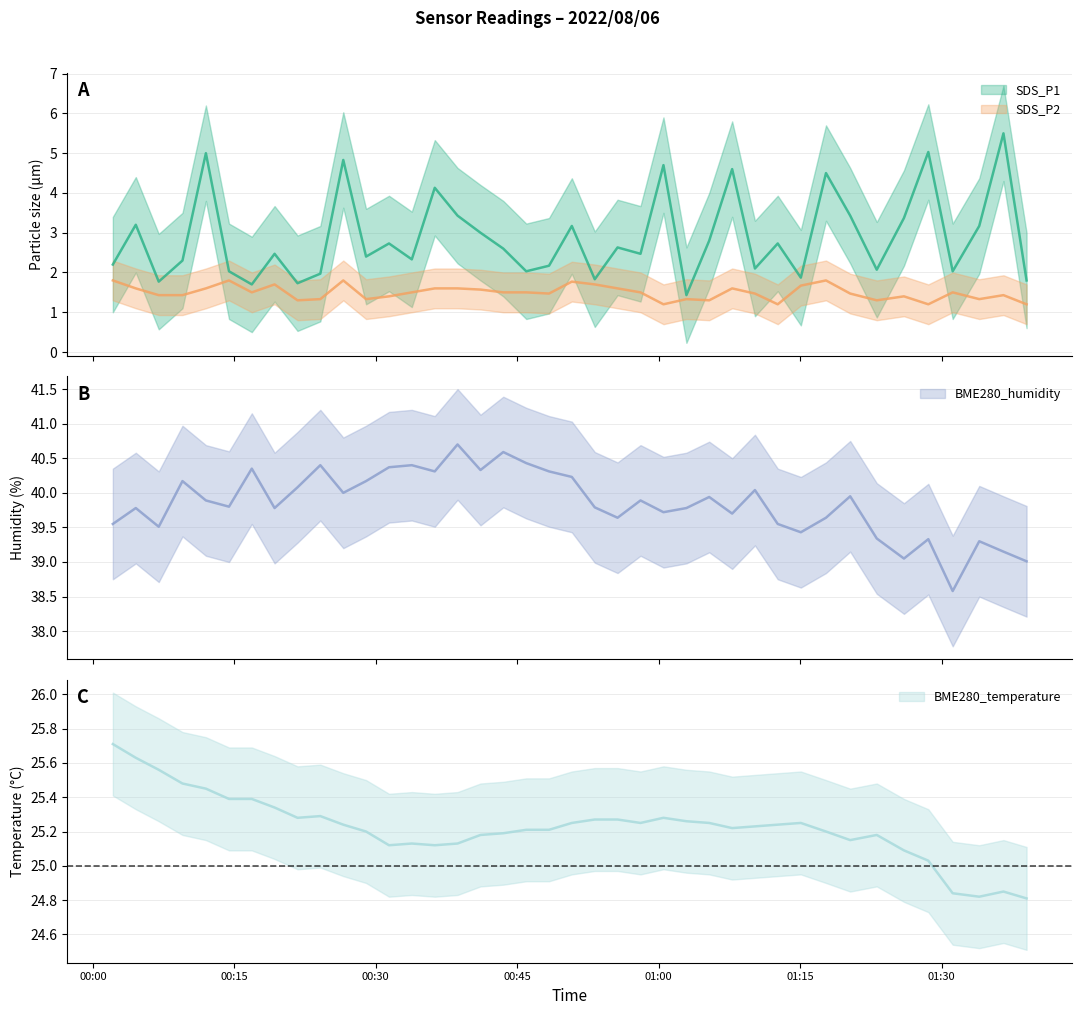

Which series changed the most between 2022/08/06 00:06:59 and 2022/08/06 00:14:26?

SDS_P2